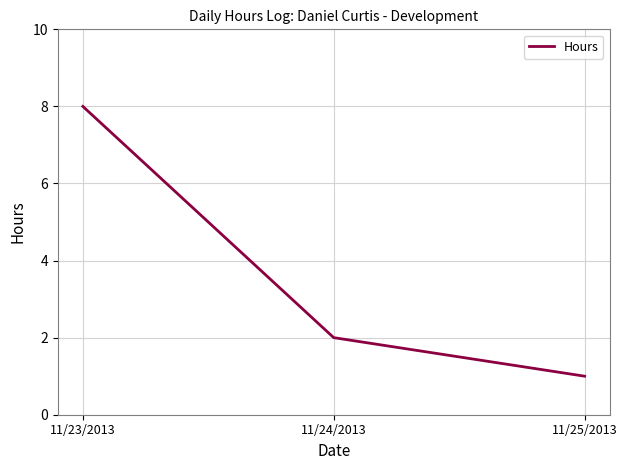

What is the difference between the second highest and minimum values?

1